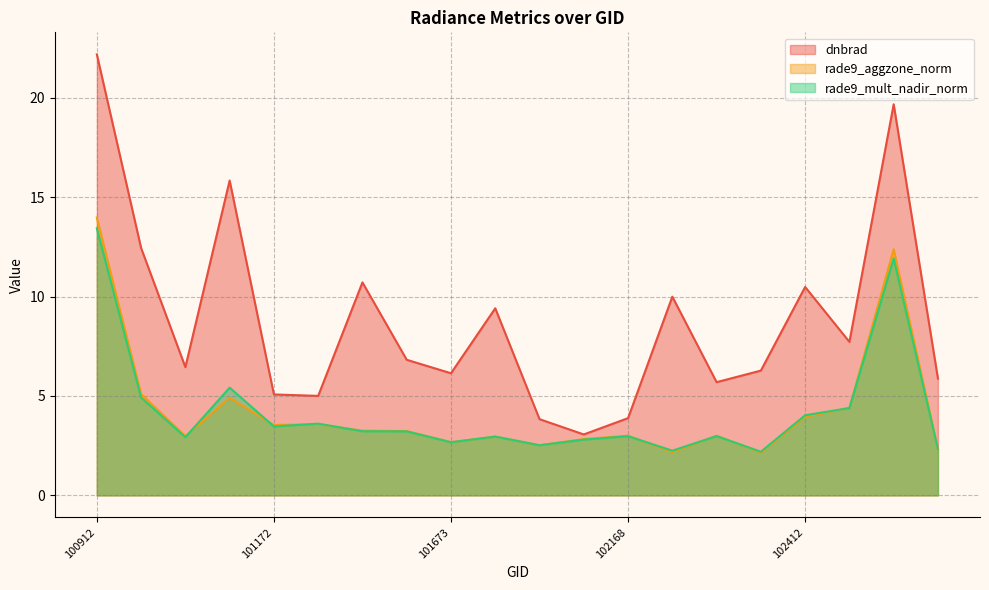

How many lines are shown in the chart?

3